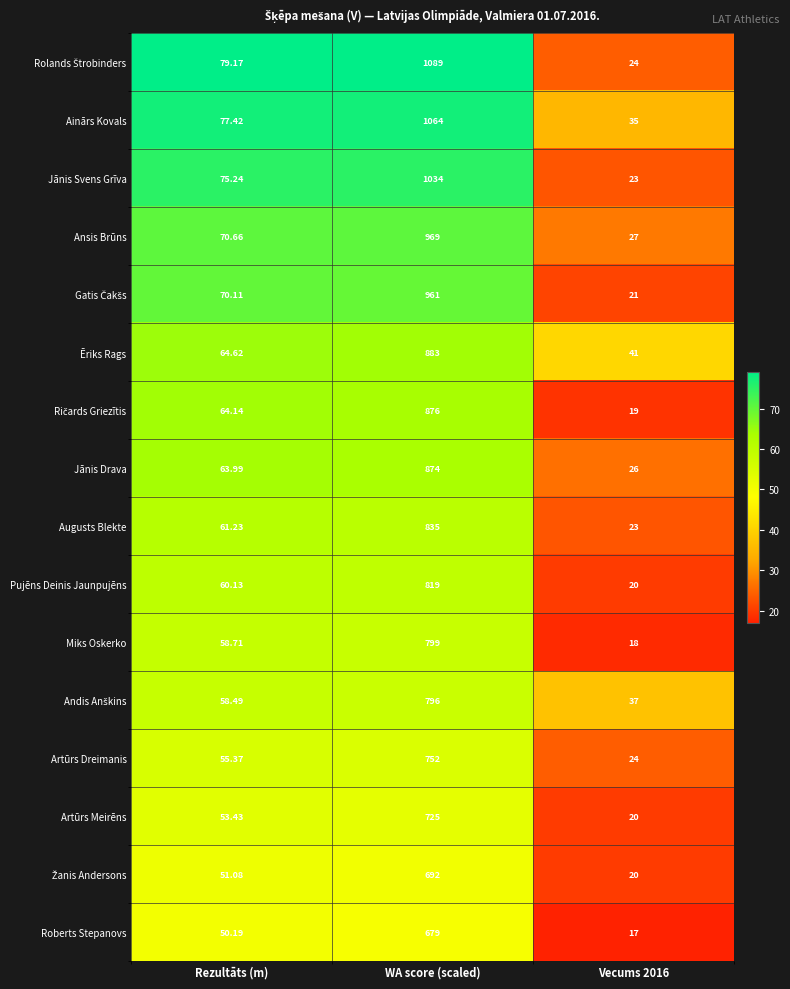

At which label does Artūrs Dreimanis first exceed 55?

Rezultāts (m)